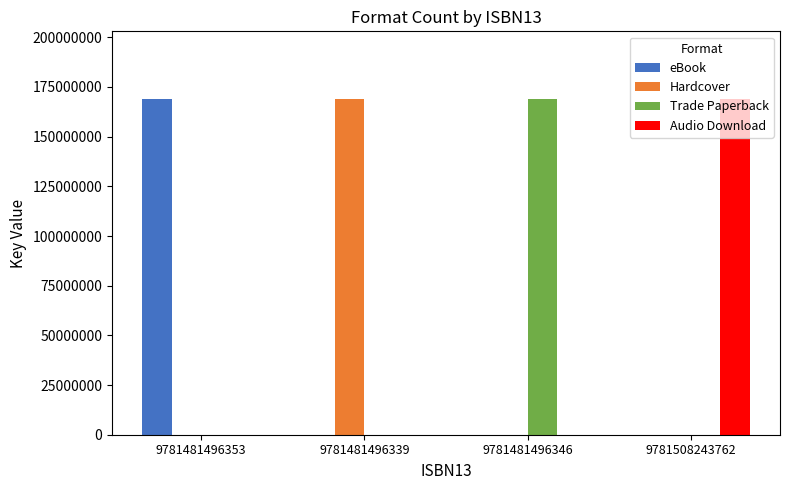

How many groups of bars are there?

4